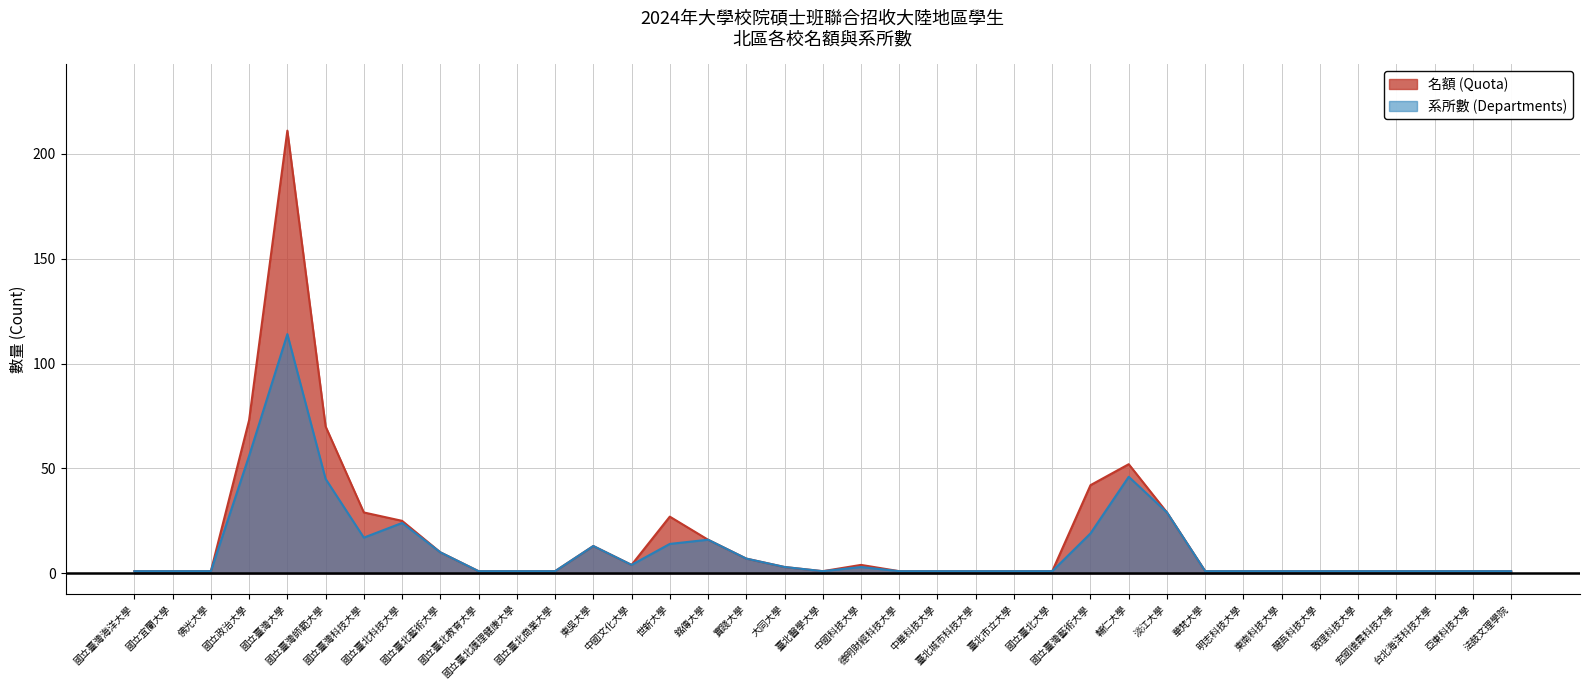

Where is 系所數 (Departments) nearest to the value 57?

國立政治大學